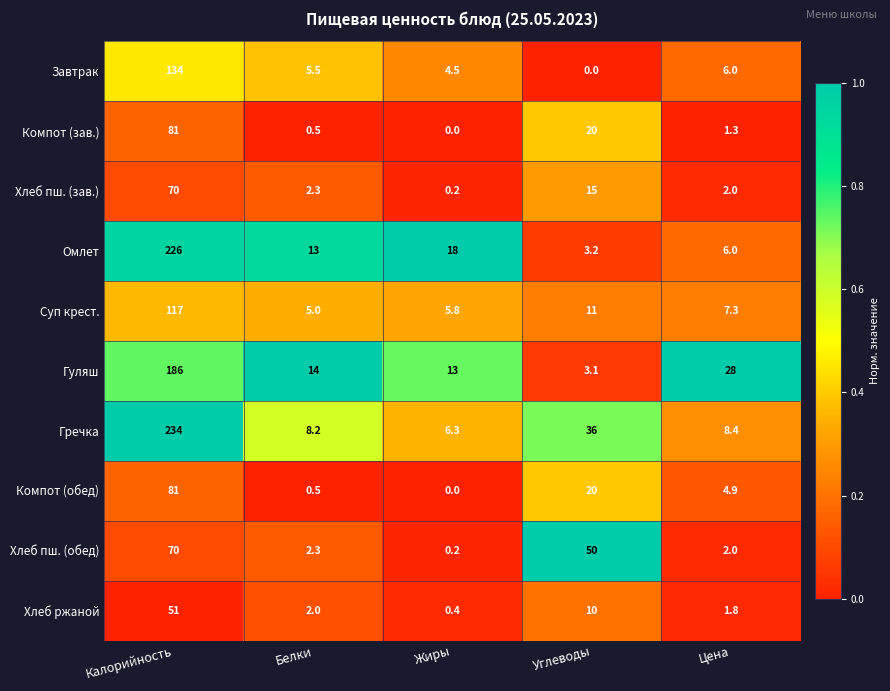

At how many categories does at least one series exceed 0?

5